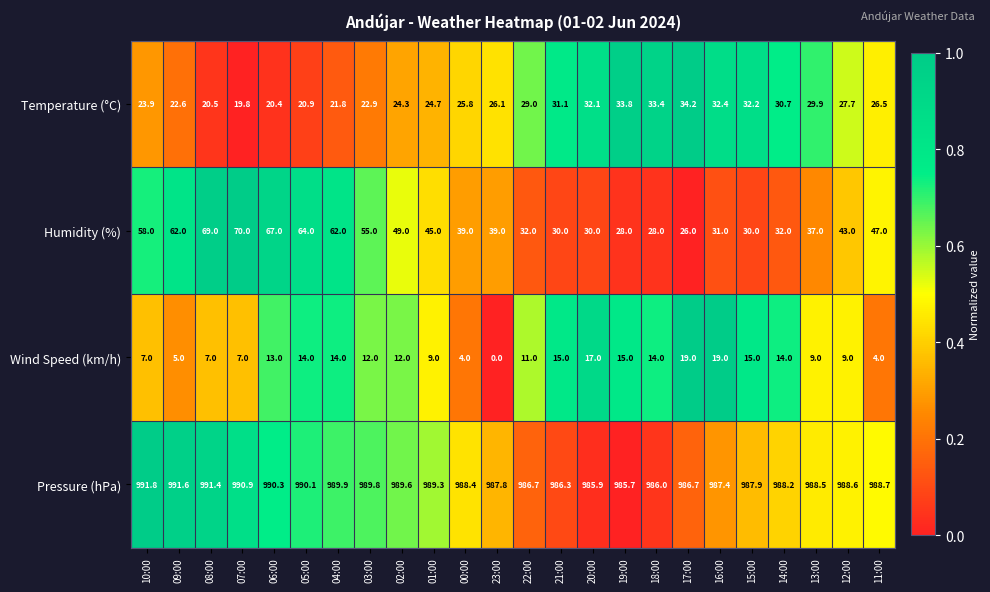

The value of Wind Speed (km/h) at 15:00 is 20.2. True or false?

False